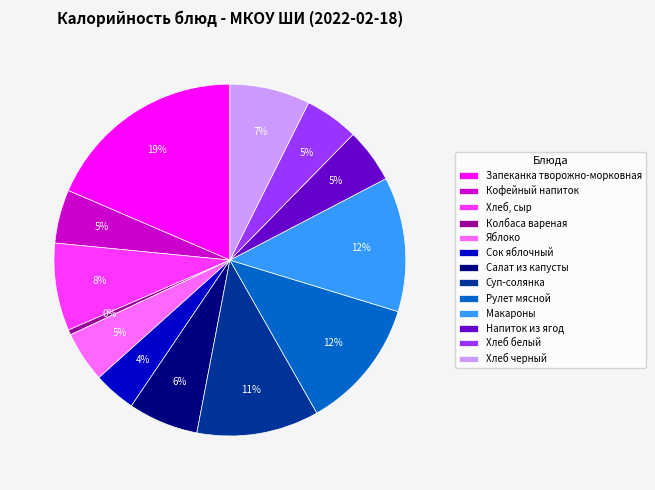

How many segments does this pie chart have?

13